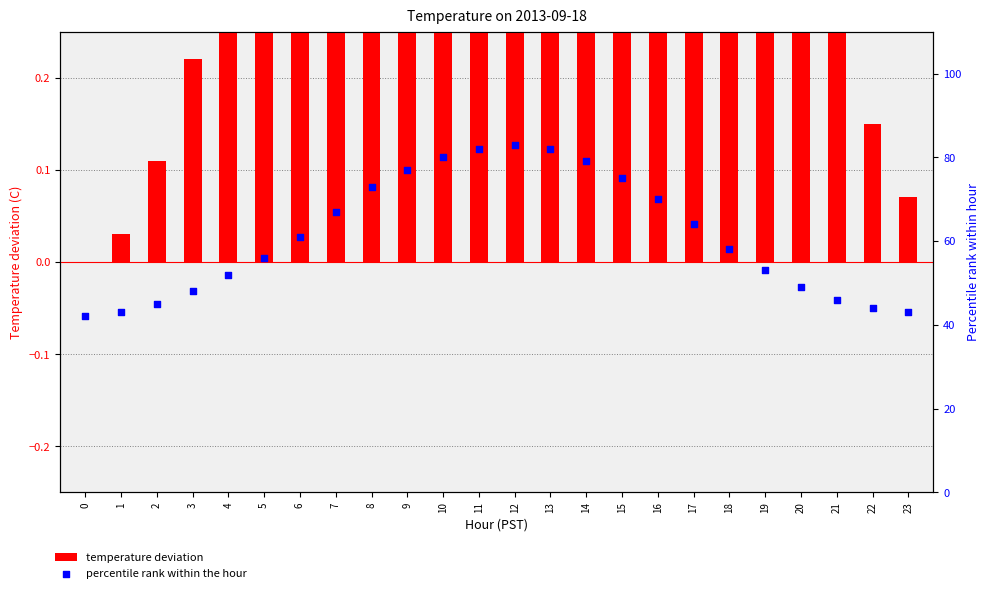

What are all the series names shown in the legend?

temperature deviation, percentile rank within the hour